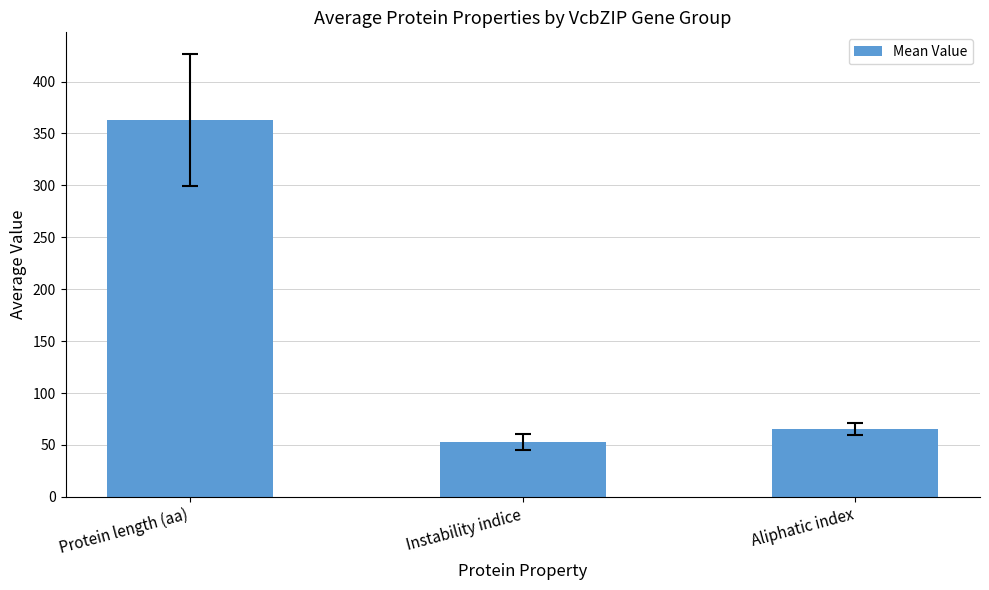

What is the smallest value displayed?

52.7